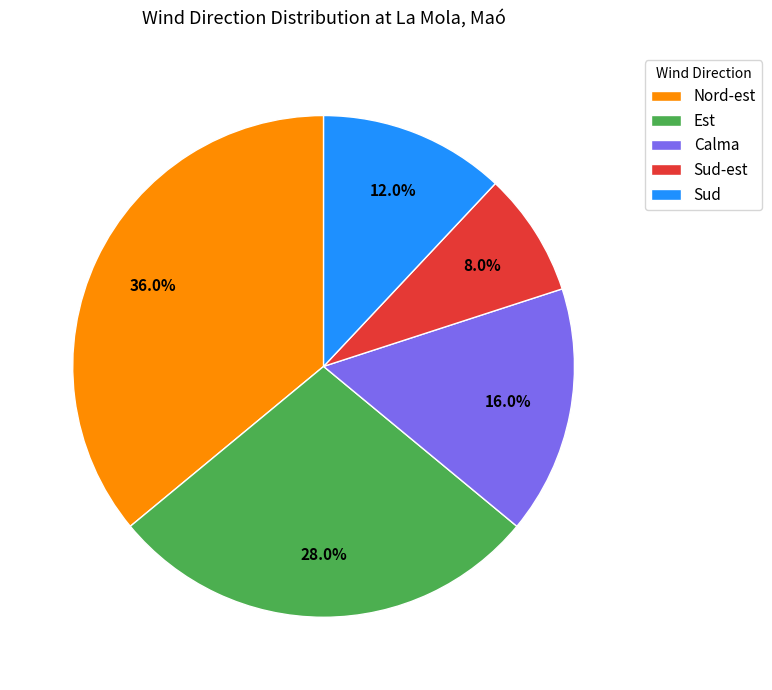

Rank the categories by value from highest to lowest.

Nord-est, Est, Calma, Sud, Sud-est